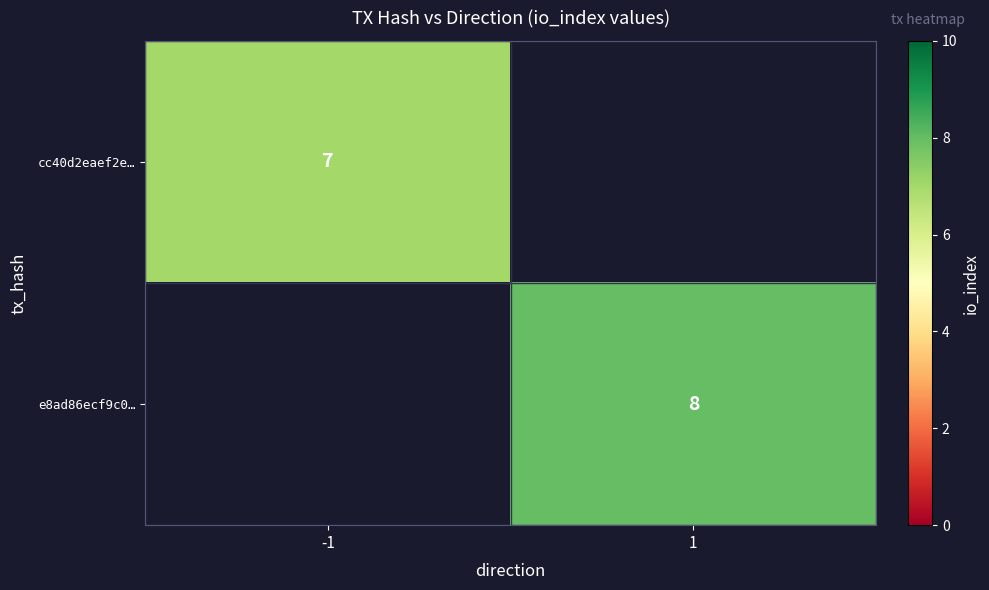

The value of e8ad86ecf9c0… at 1 is 13. True or false?

False